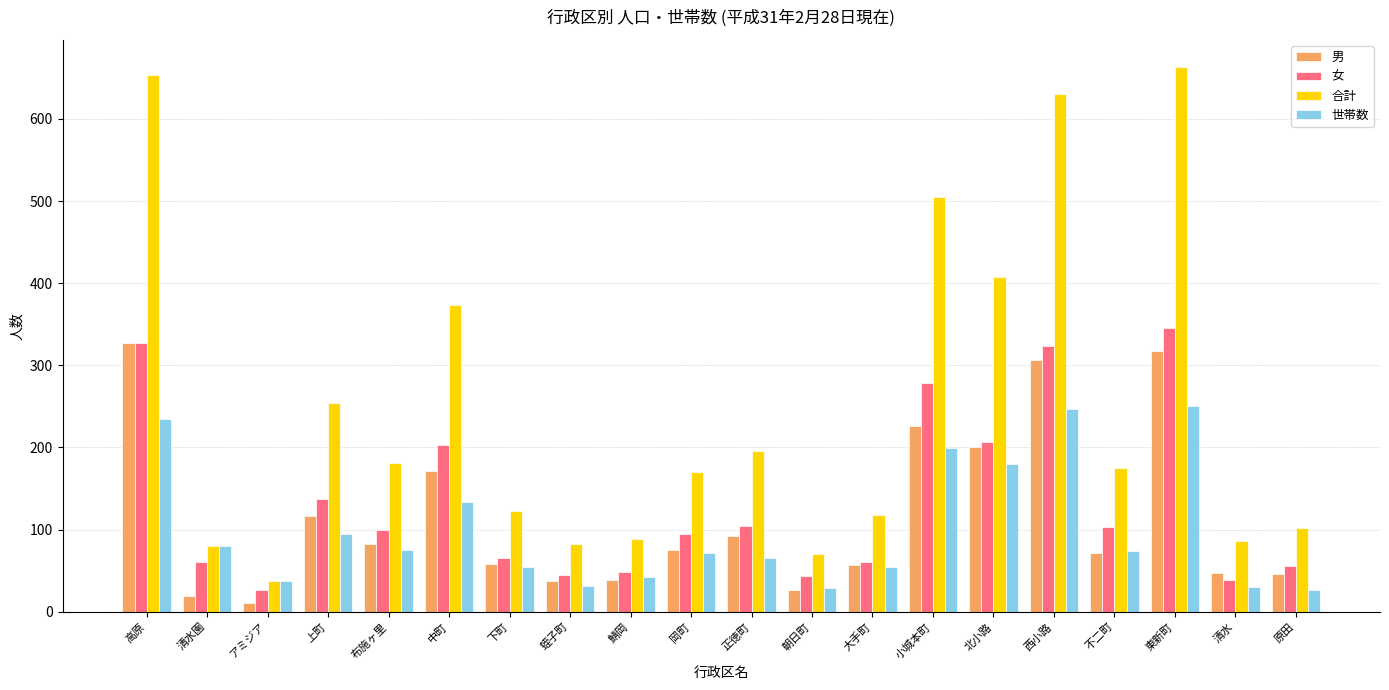

Which category has the lowest value in the 女 series?

アミジア